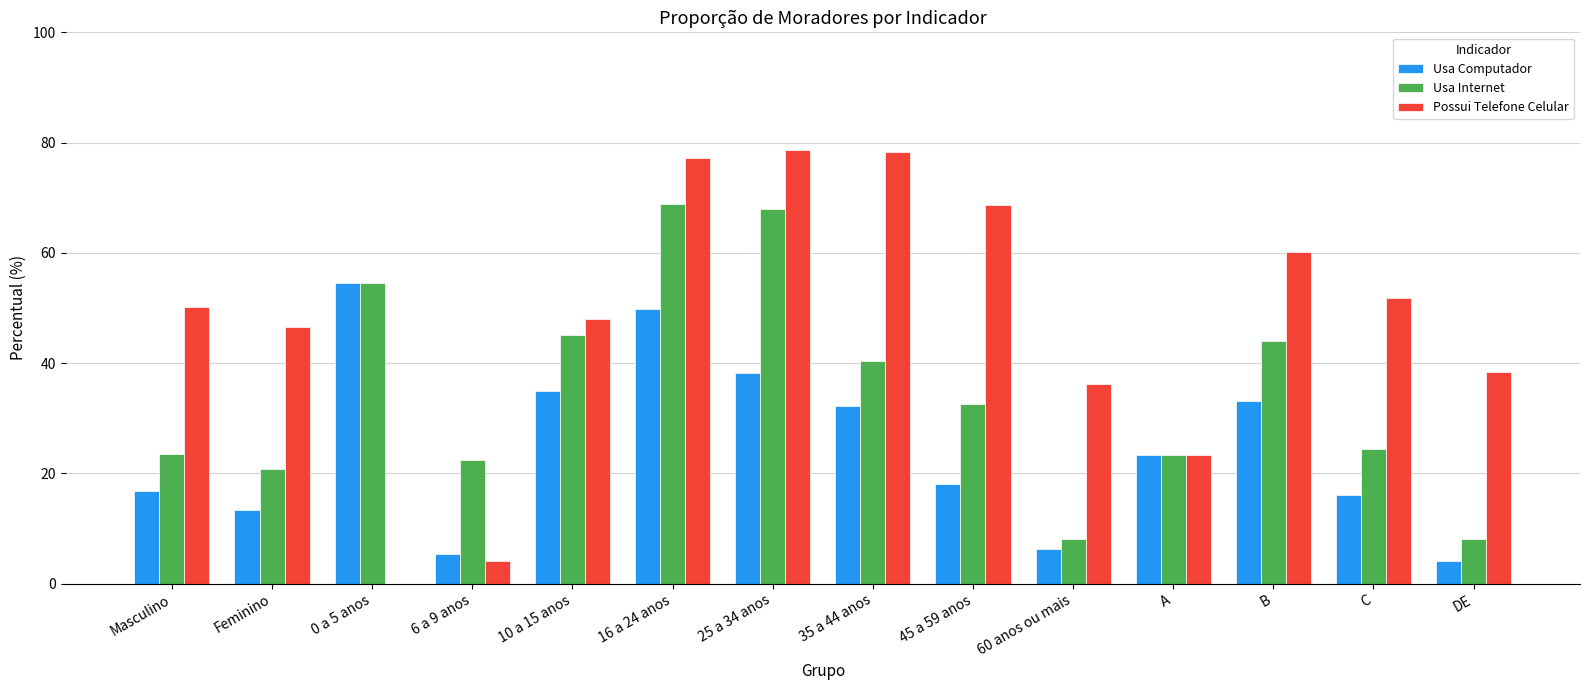

What is the sum of the Possui Telefone Celular values at 35 a 44 anos and 6 a 9 anos?

82.4